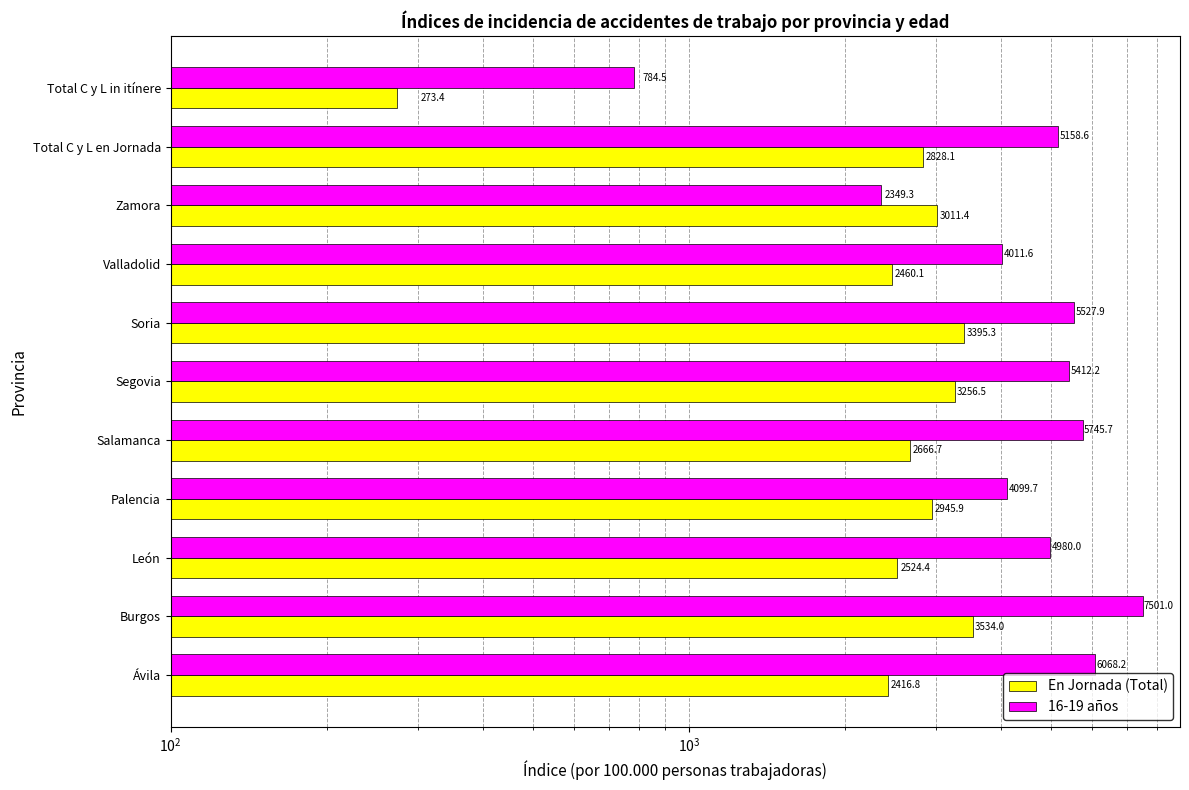

What is the difference between the second highest and minimum values in the En Jornada (Total) series?

3121.9